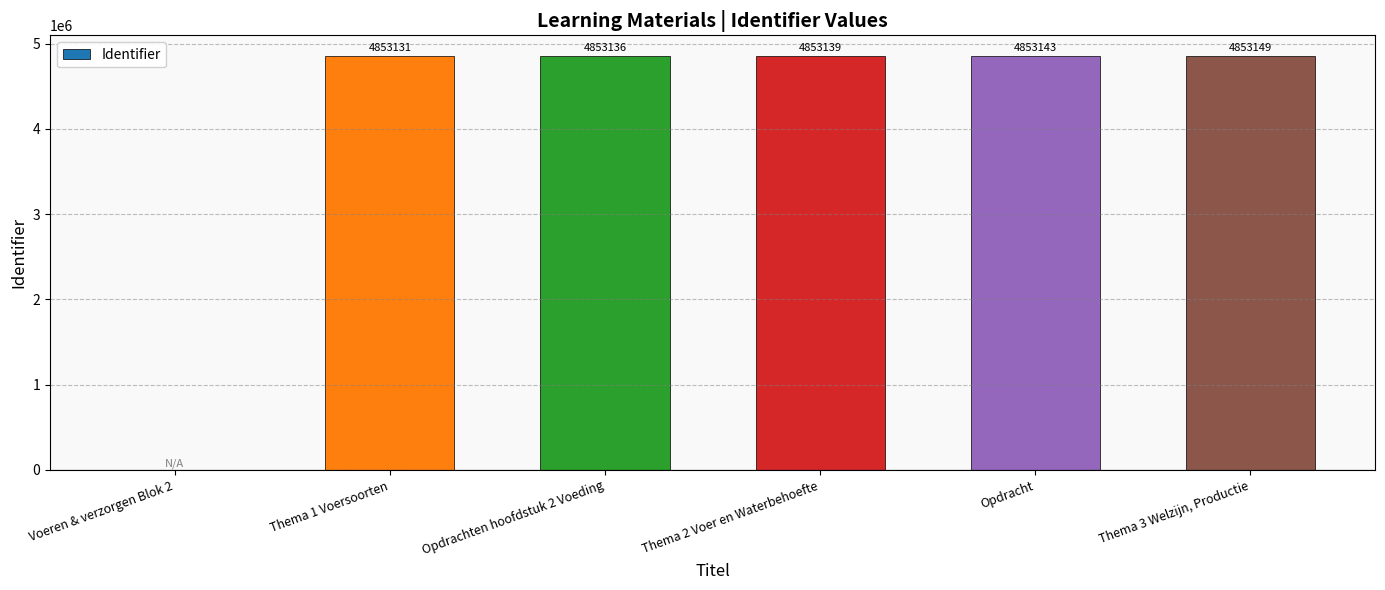

At which label is the value closest to 2426574?

Thema 1 Voersoorten